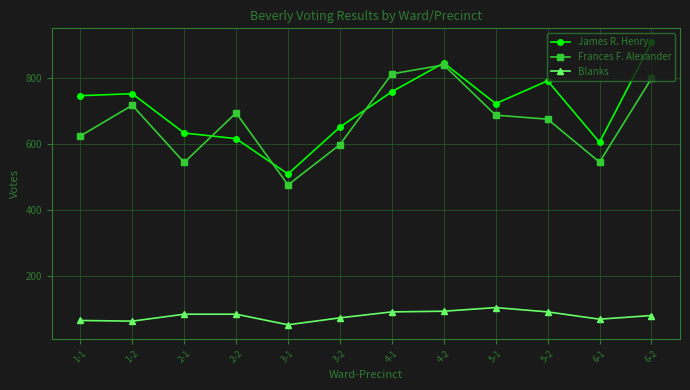

True or false: James R. Henry has more than 1 interior local peaks.

True